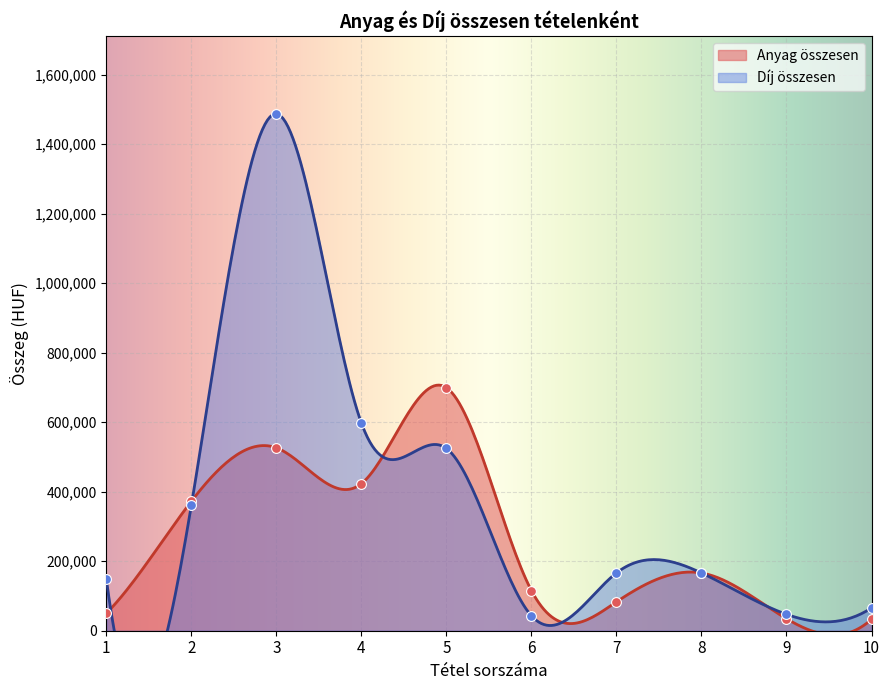

Which series has the largest Y range (max minus min)?

Díj összesen